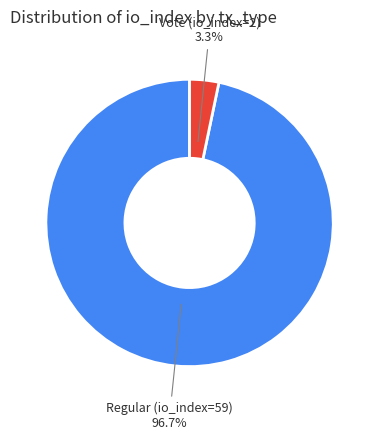

How many slices are in this pie chart?

2